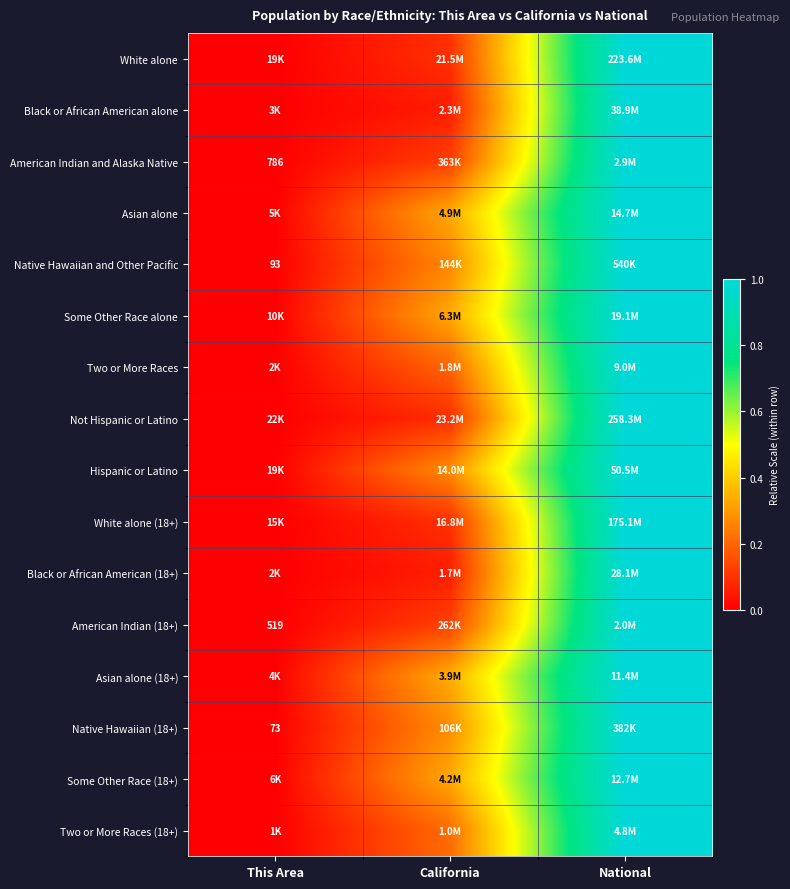

What is the spread (max minus min) of values at California?

0.3